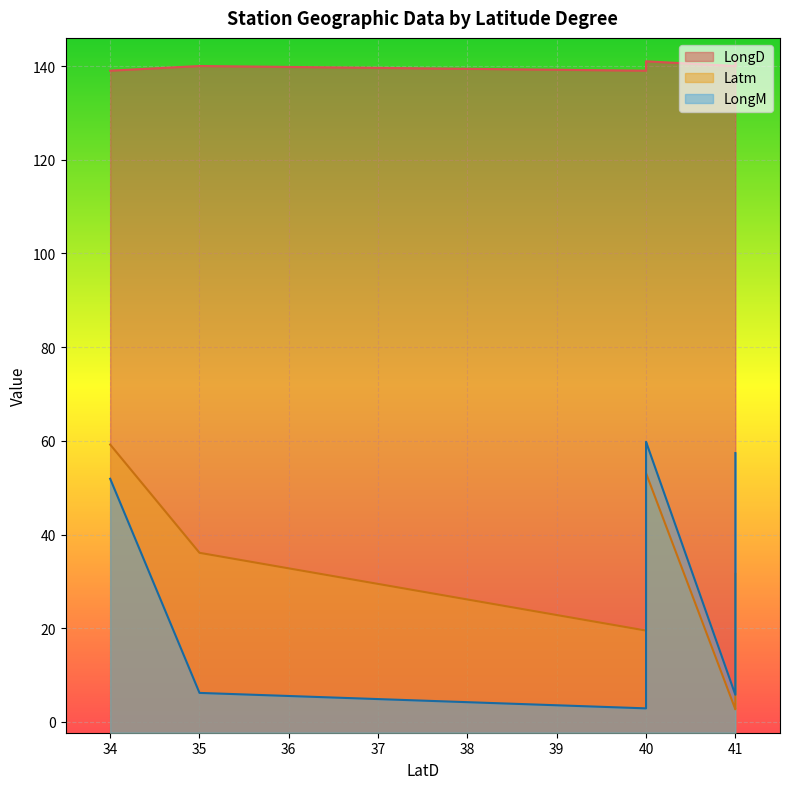

True or false: LongD and Latm intersect in this chart.

False